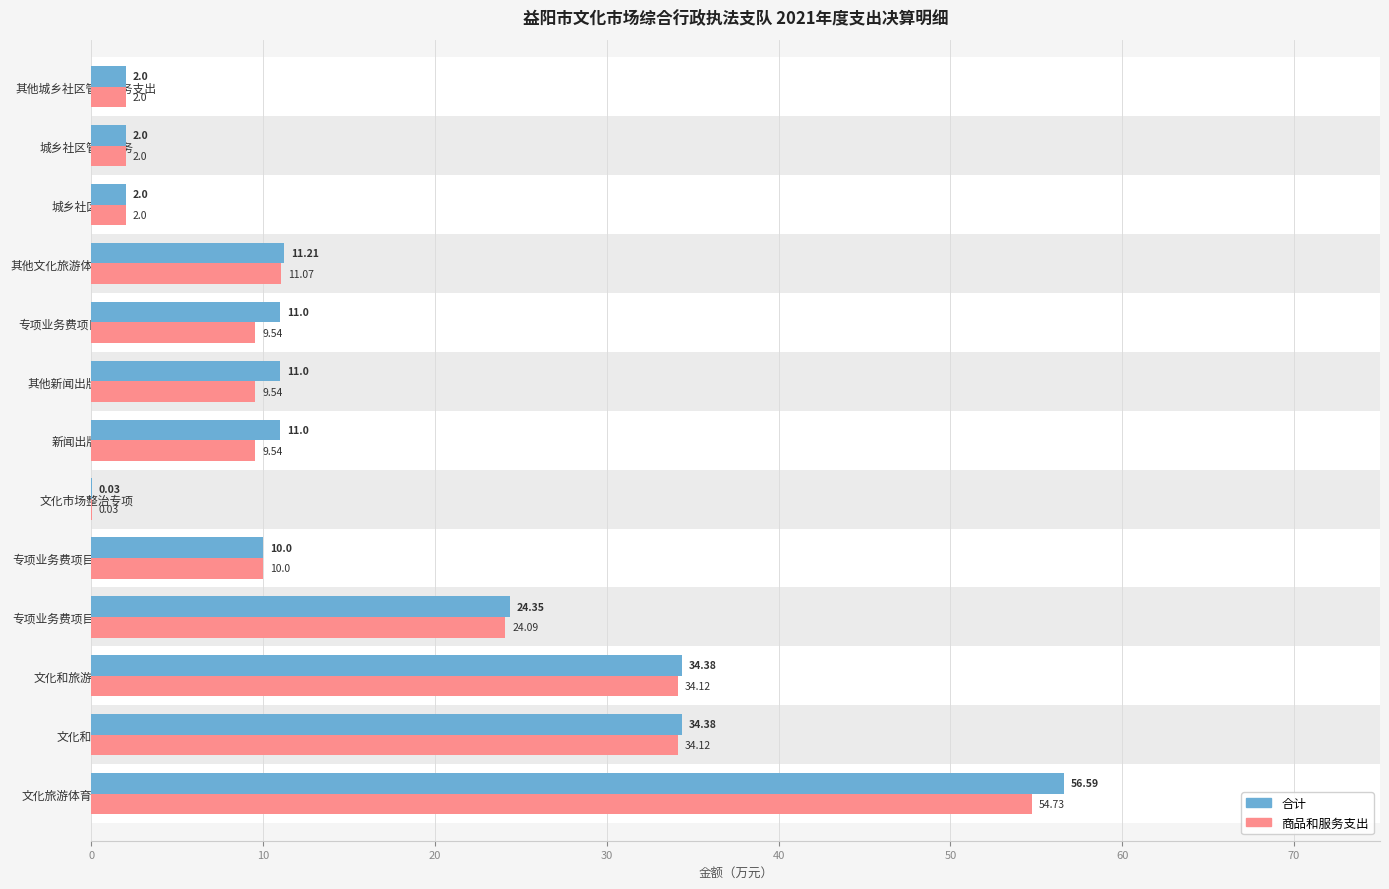

Which series has the largest total across all categories?

合计